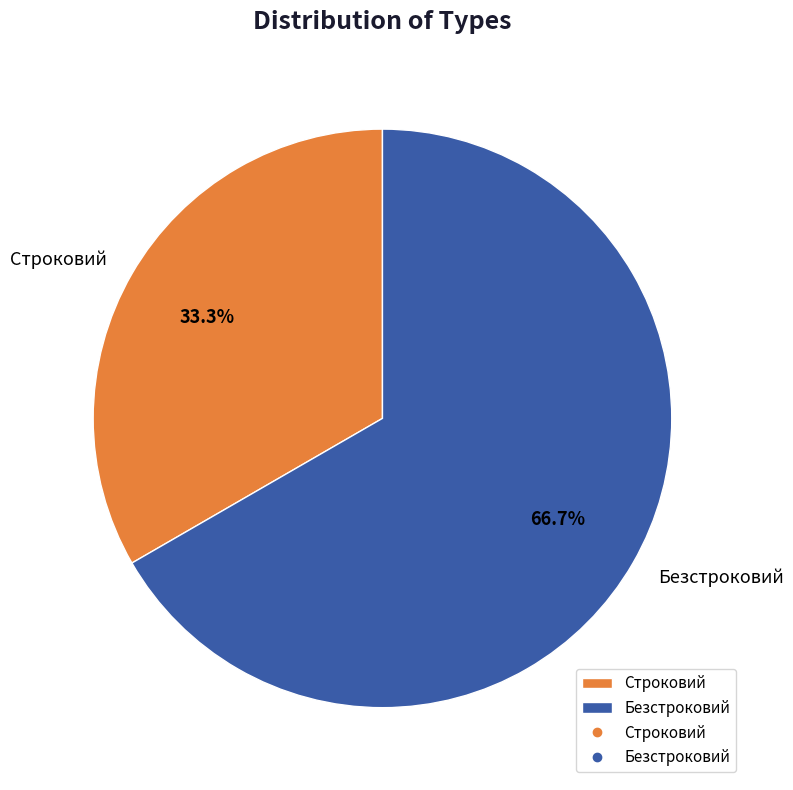

To the nearest percent, what is the average slice percentage?

50%